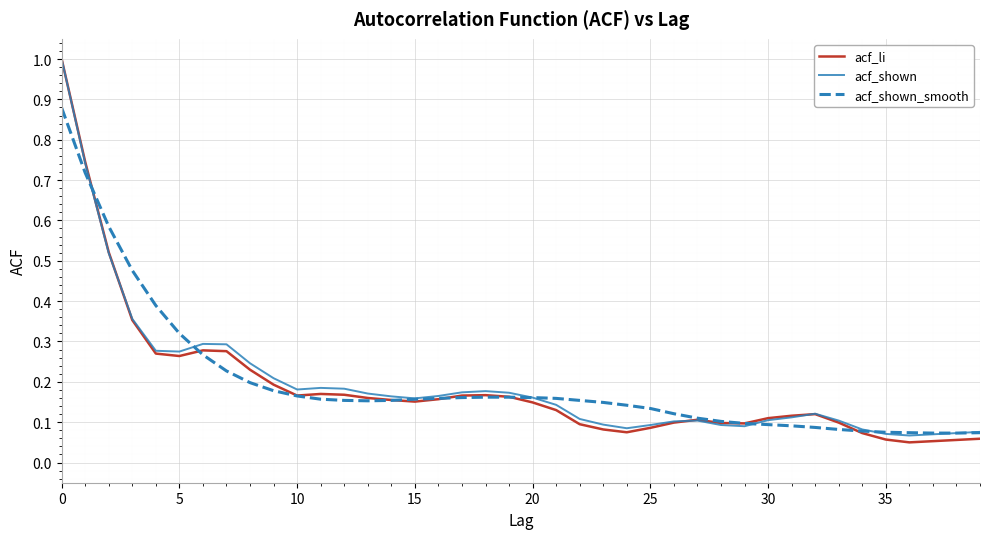

What is the maximum value for acf_shown?

1.0